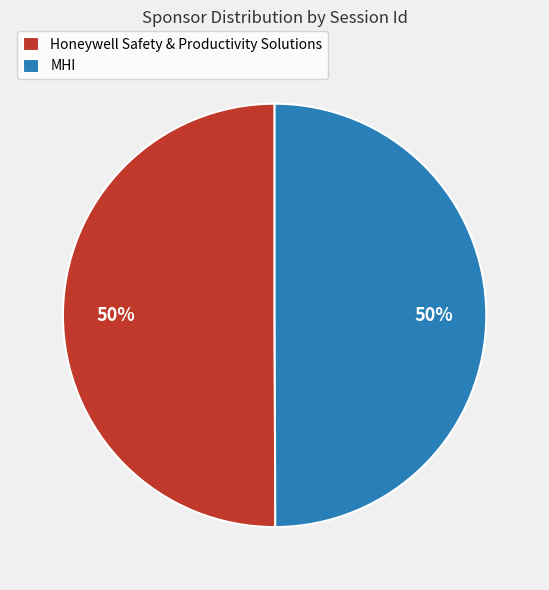

How many slices are in this pie chart?

2